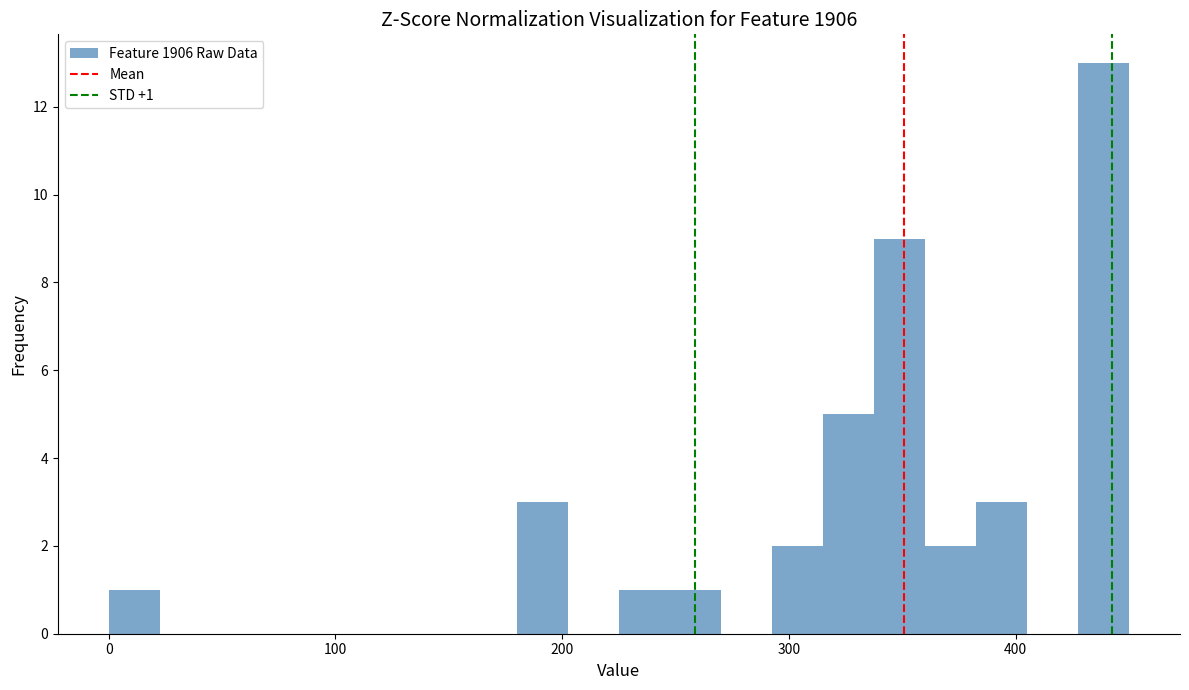

Around what value on the x-axis is the tallest bar? Give the approximate position of its centre, as read against the axis.

440